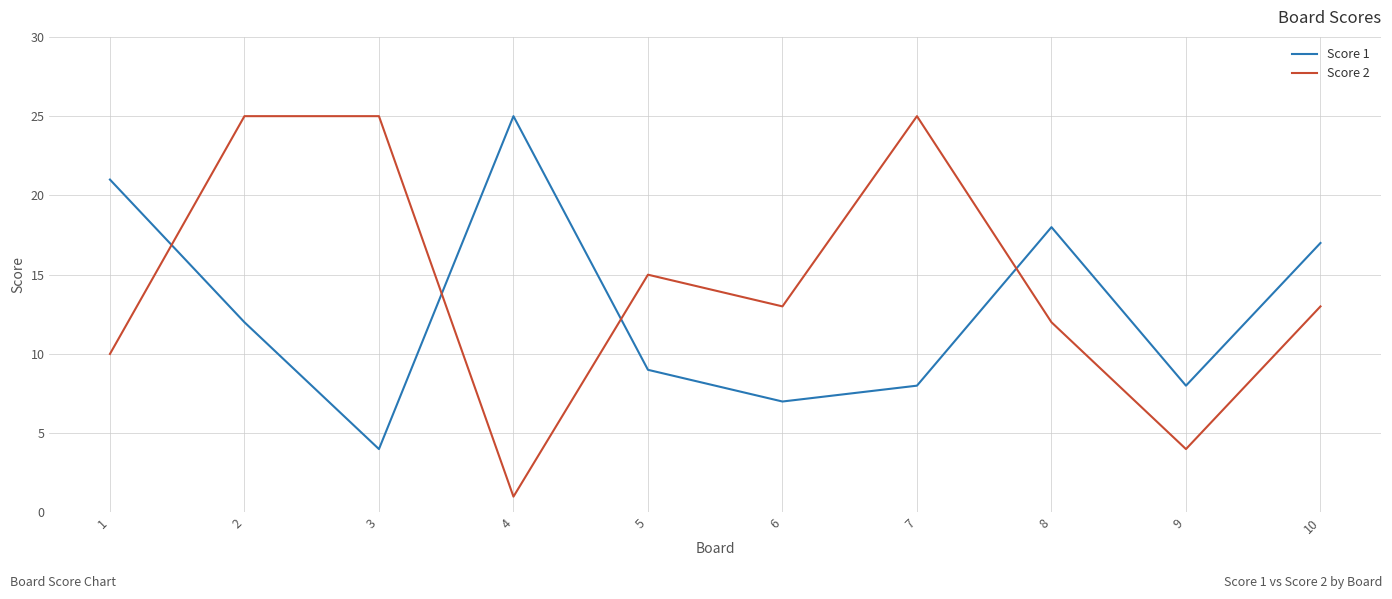

What is the sum of all Score 1 values?

129